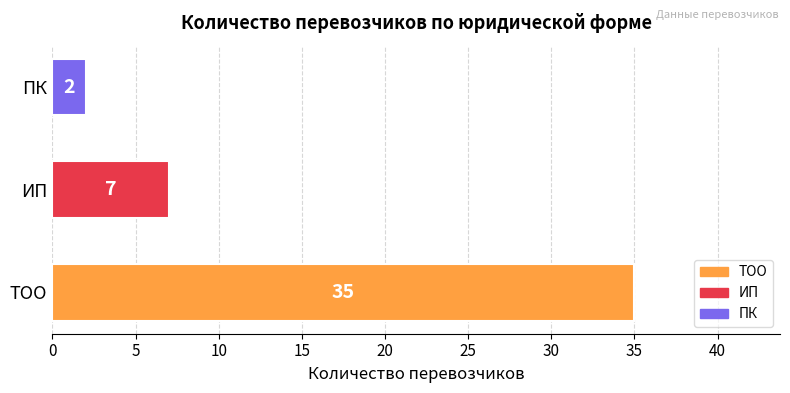

What is the smallest value displayed?

2